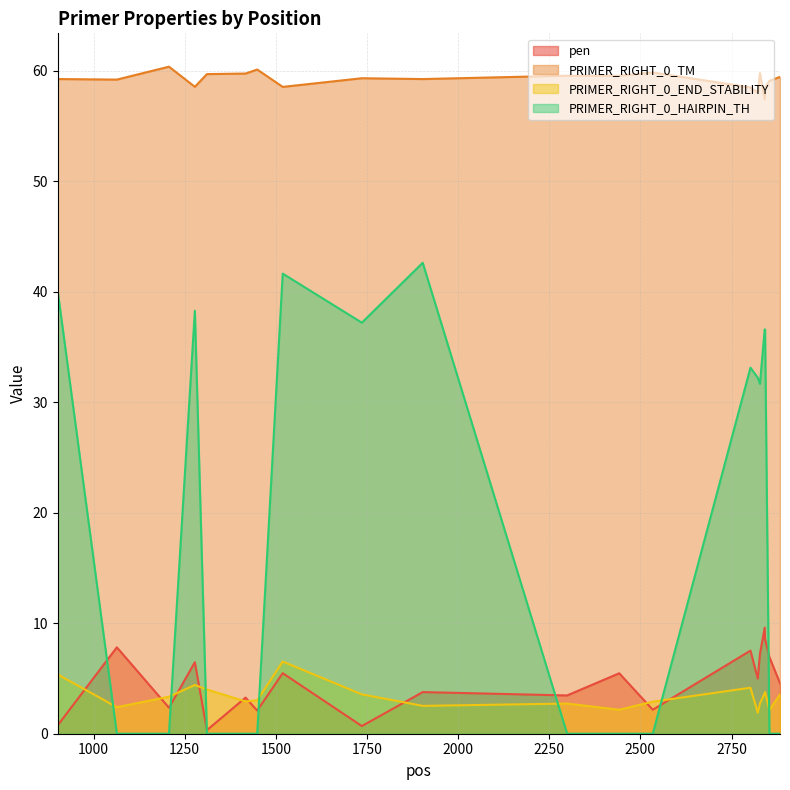

Which series has the largest range (max minus min)?

PRIMER_RIGHT_0_HAIRPIN_TH